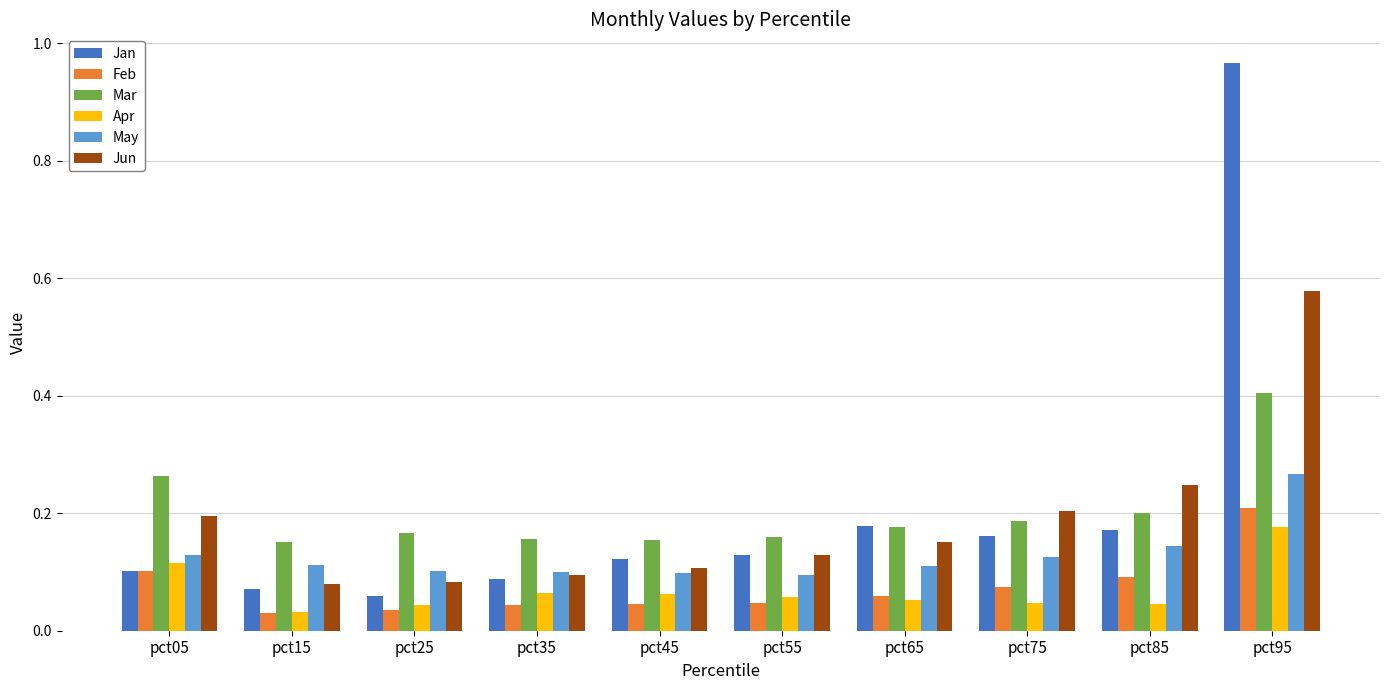

How many bars are there in each group?

6